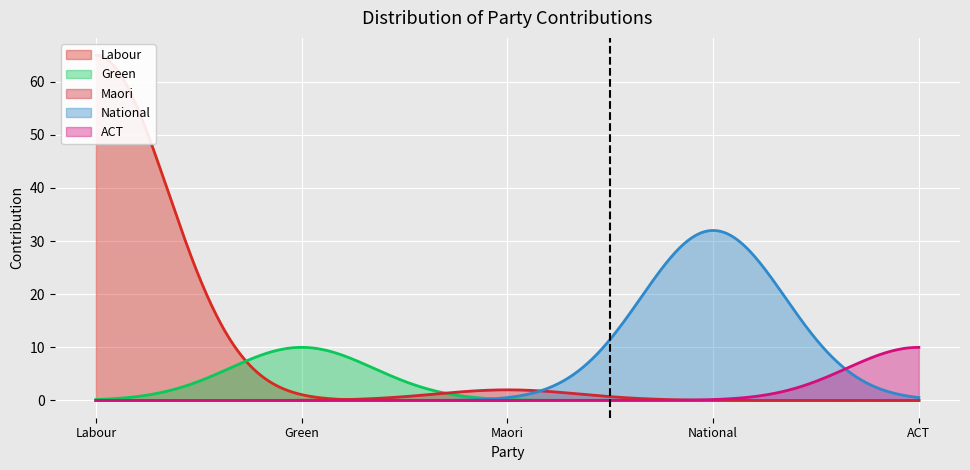

Does the chart display data point markers on the line(s)?

No